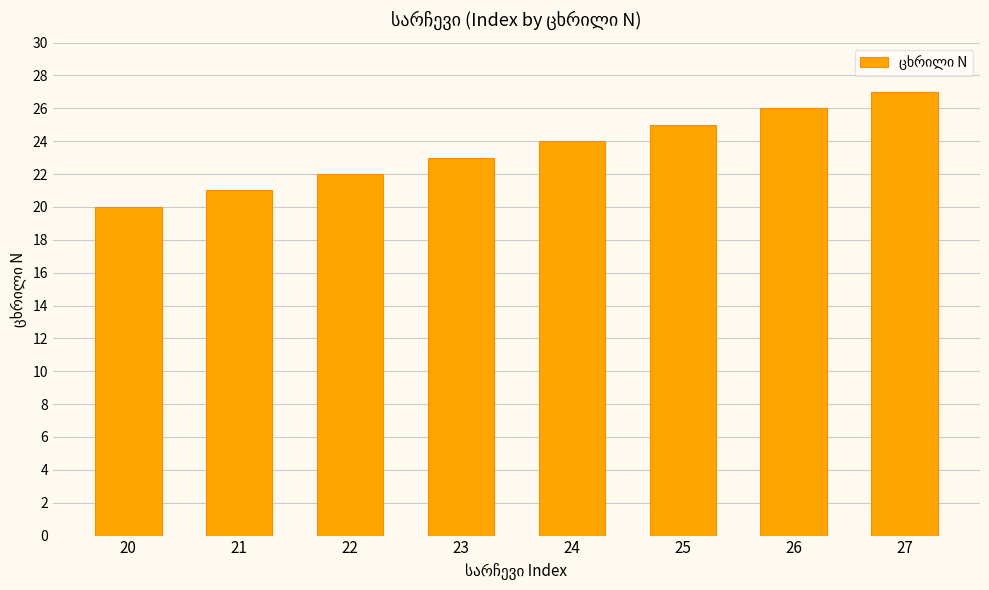

Is it true that the value at 20 is 20?

True